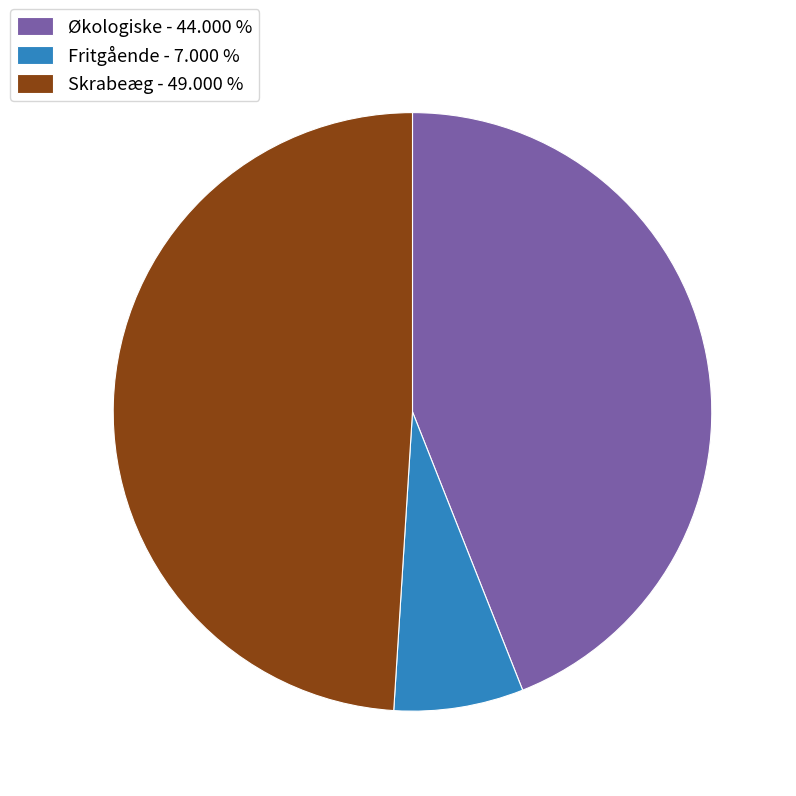

Approximately how many times larger is the value at Skrabeæg - 49.000 % compared to Økologiske - 44.000 %?

1.1